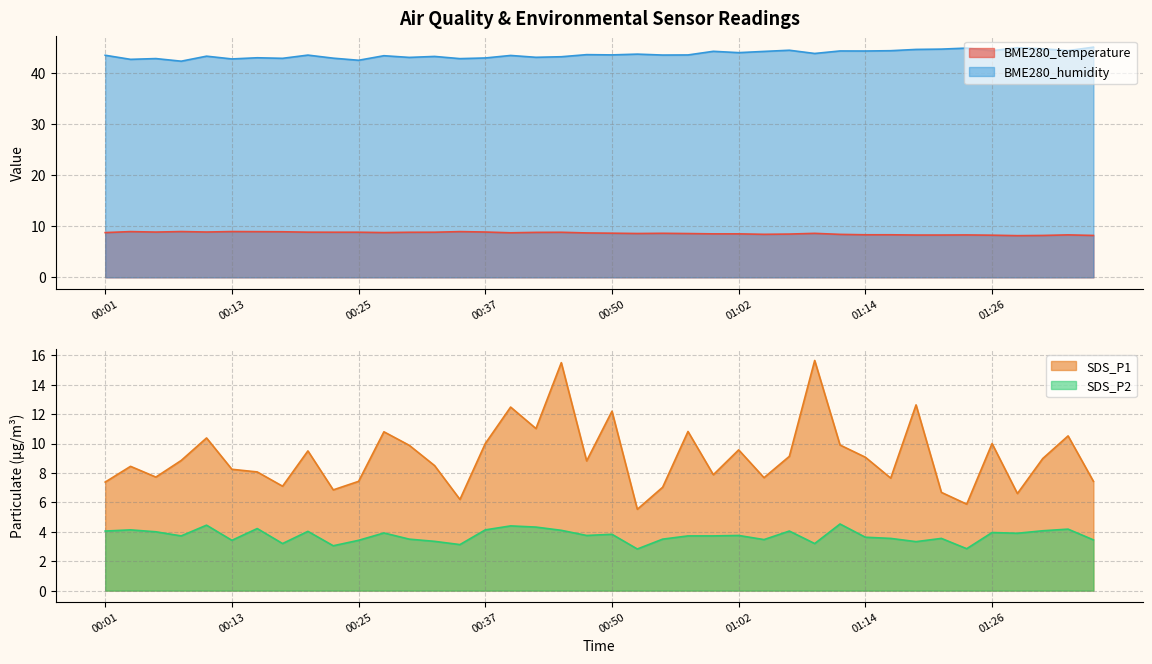

True or false: BME280_humidity and SDS_P2 intersect in this chart.

False